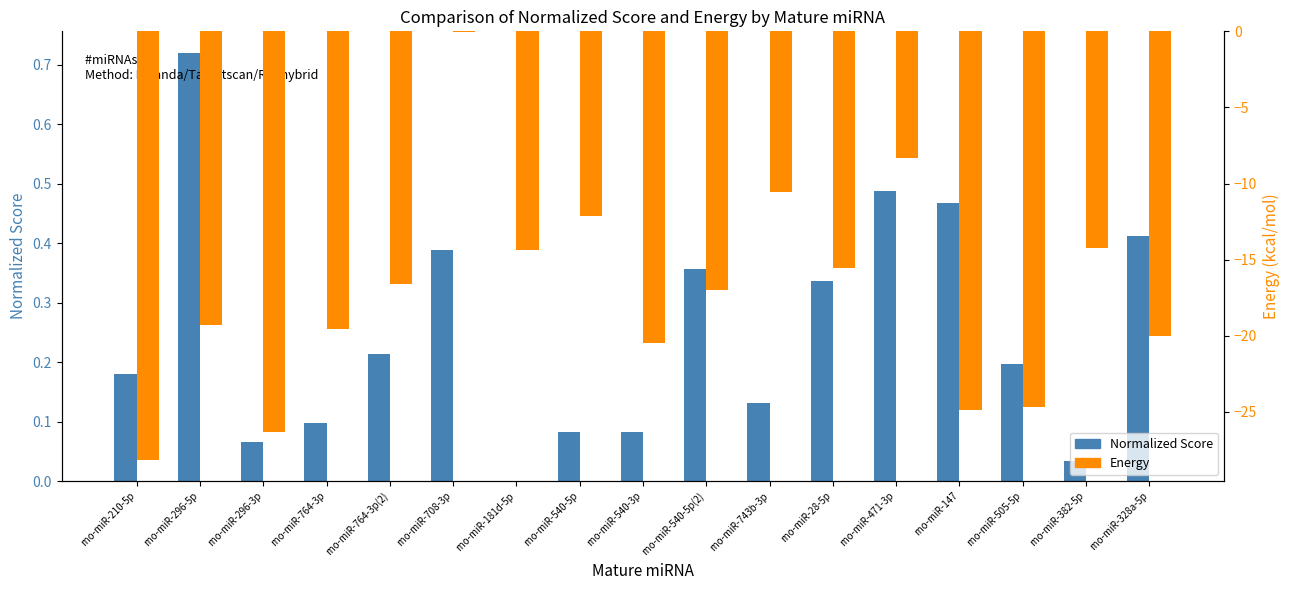

Reading left to right, transcribe all the data shown in this chart.

Normalized Score: rno-miR-210-5p=0.2	rno-miR-296-5p=0.7	rno-miR-296-3p=0.1	rno-miR-764-3p=0.1	rno-miR-764-3p(2)=0.2	rno-miR-708-3p=0.4	rno-miR-181d-5p=0.0	rno-miR-540-5p=0.1	rno-miR-540-3p=0.1	rno-miR-540-5p(2)=0.4	rno-miR-743b-3p=0.1	rno-miR-28-5p=0.3	rno-miR-471-3p=0.5	rno-miR-147=0.5	rno-miR-505-5p=0.2	rno-miR-382-5p=0.0	rno-miR-328a-5p=0.4
Energy: rno-miR-210-5p=-28.1	rno-miR-296-5p=-19.3	rno-miR-296-3p=-26.3	rno-miR-764-3p=-19.6	rno-miR-764-3p(2)=-16.6	rno-miR-708-3p=-0.1	rno-miR-181d-5p=-14.3	rno-miR-540-5p=-12.1	rno-miR-540-3p=-20.5	rno-miR-540-5p(2)=-17.0	rno-miR-743b-3p=-10.5	rno-miR-28-5p=-15.6	rno-miR-471-3p=-8.3	rno-miR-147=-24.9	rno-miR-505-5p=-24.7	rno-miR-382-5p=-14.3	rno-miR-328a-5p=-20.0